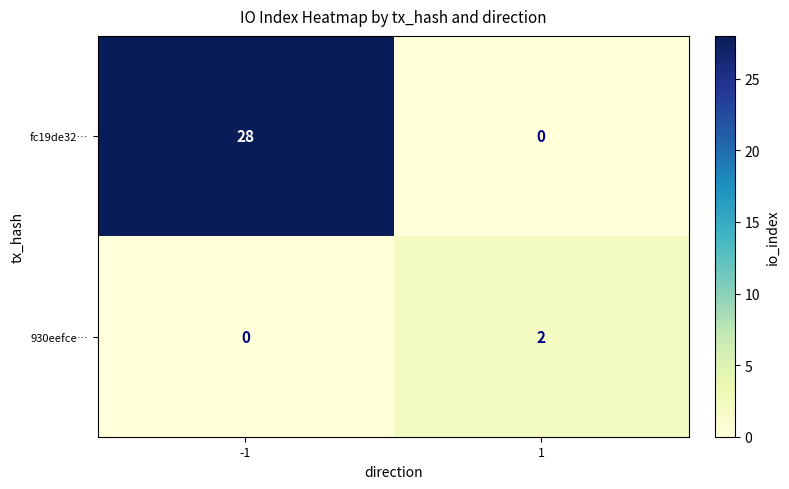

List the series in order of their overall mean, lowest first.

930eefce…, fc19de32…